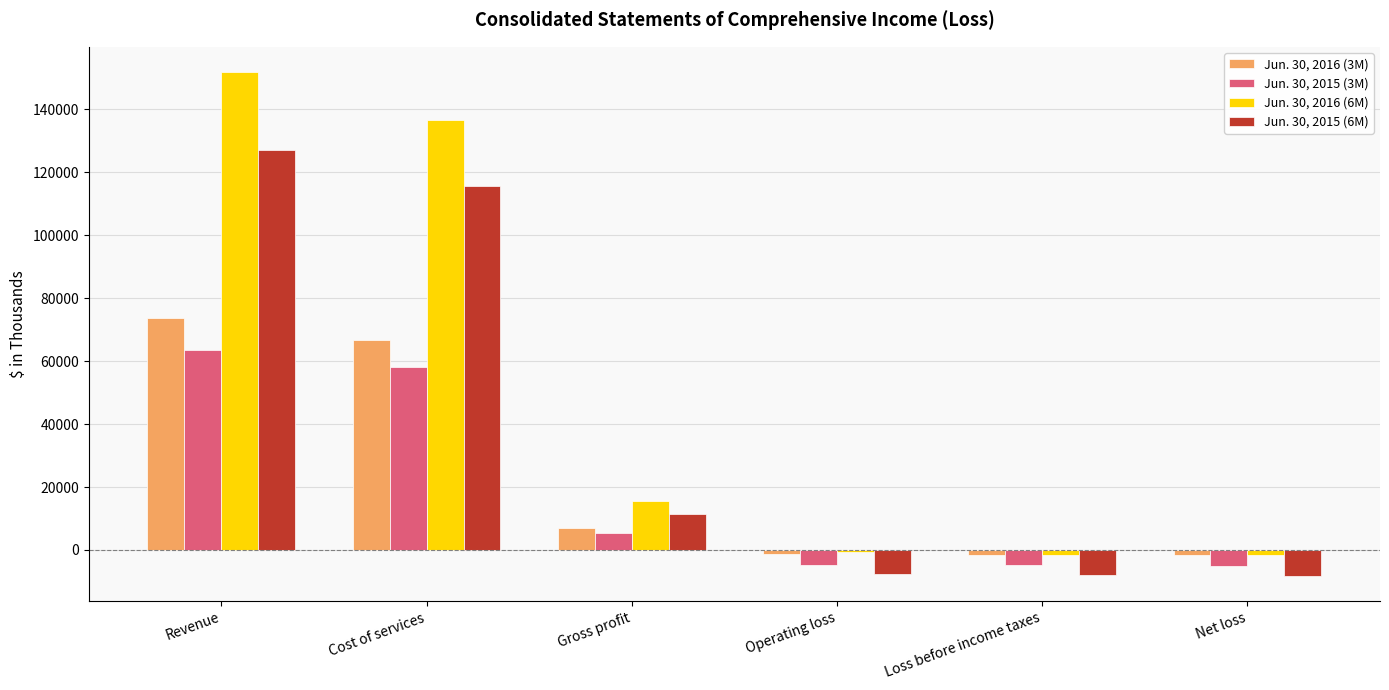

What is the approximate value of Jun. 30, 2016 (3M) at Operating loss?

-1267